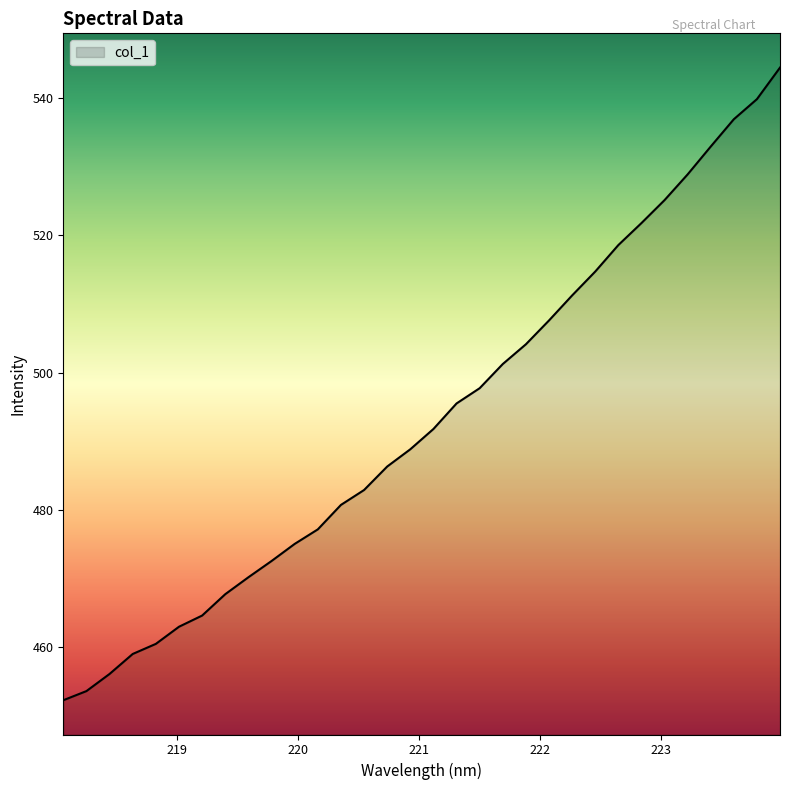

Reading left to right, extract all data points from this chart.

452.2	453.5	456.0	458.9	460.4	462.9	464.5	467.7	470.1	472.5	475.0	477.1	480.7	482.9	486.3	488.8	491.8	495.5	497.7	501.2	504.1	507.6	511.3	514.7	518.6	521.8	525.2	528.9	533.0	537.0	539.9	544.5